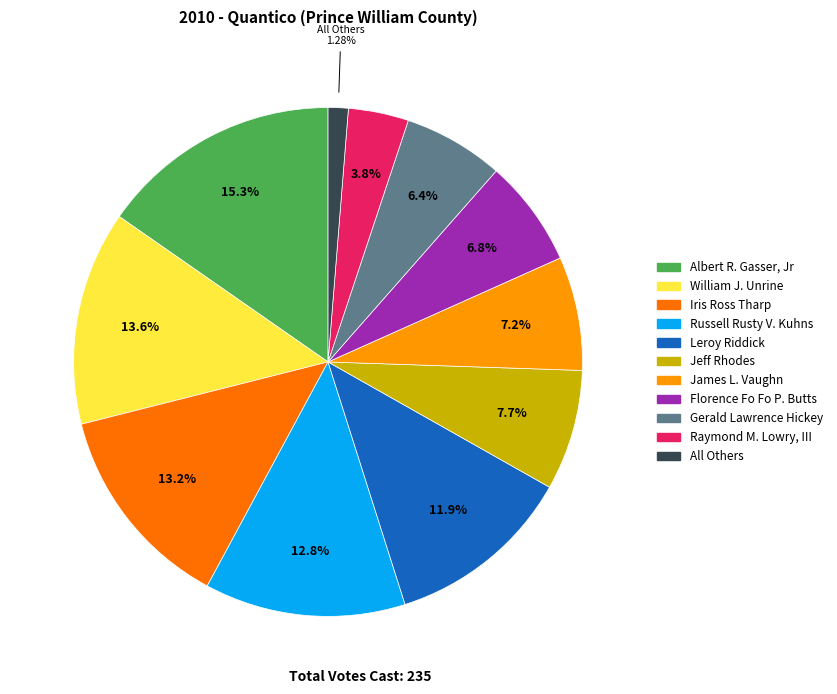

Is the sum of William J. Unrine and Raymond M. Lowry, III greater than half?

No